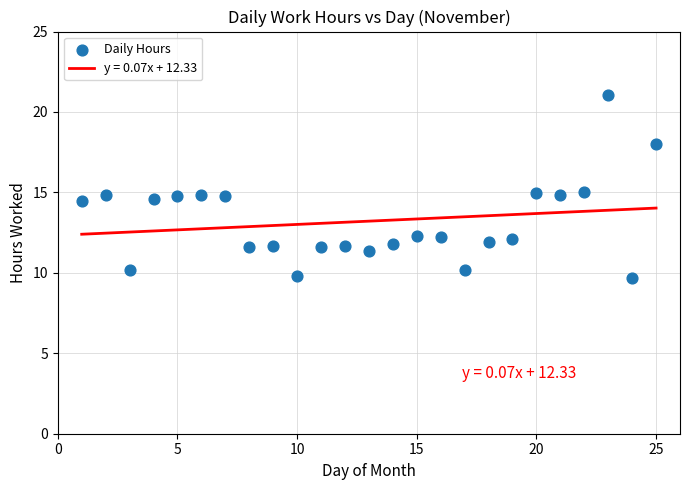

What is the range of X values (max minus min)?

24.0